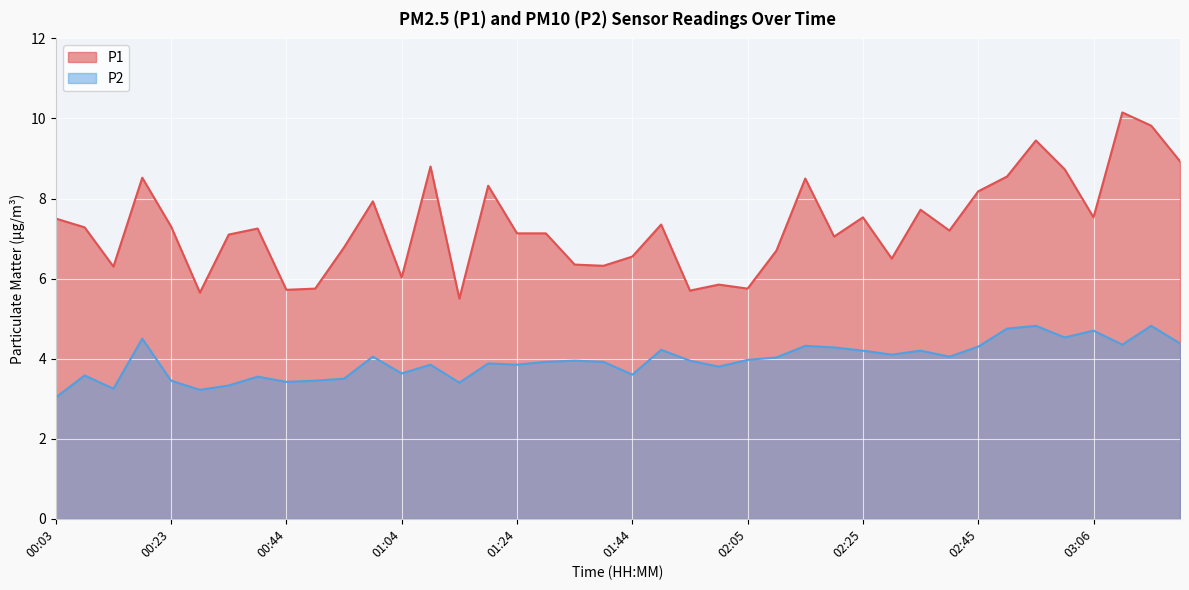

What is the total value across all series at 02:51?

13.3